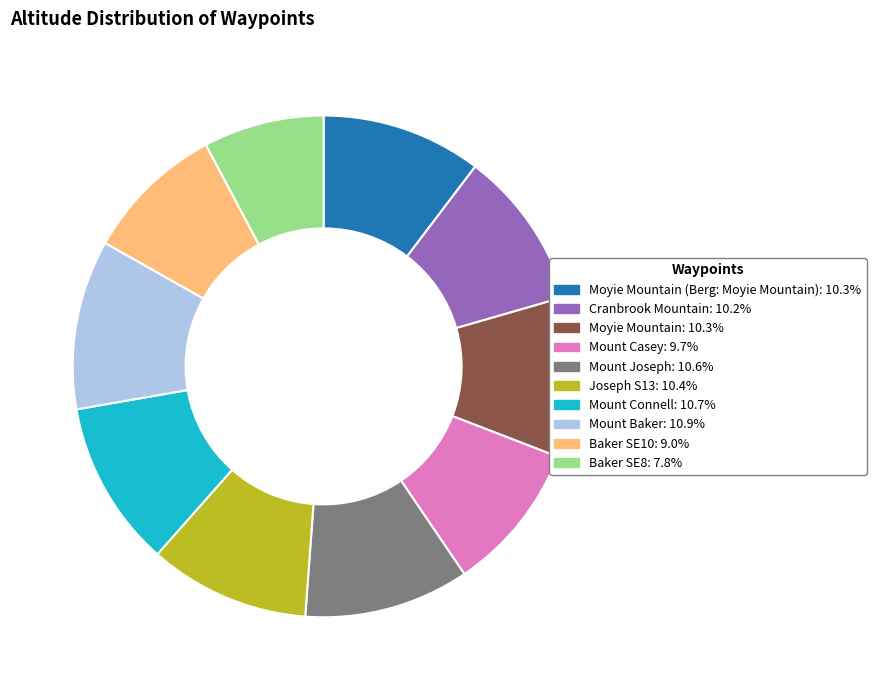

Does any single category account for the majority?

No